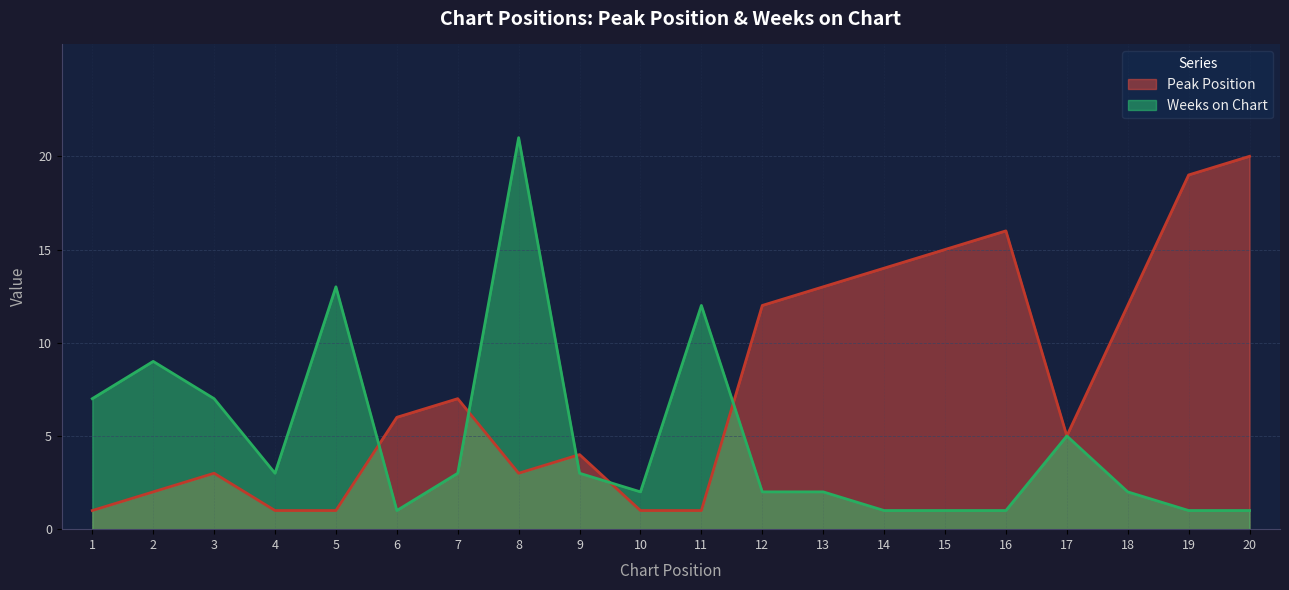

Reading left to right, list all the values displayed in this chart.

Peak Position: 1=1	2=2	3=3	4=1	5=1	6=6	7=7	8=3	9=4	10=1	11=1	12=12	13=13	14=14	15=15	16=16	17=5	18=12	19=19	20=20
Weeks on Chart: 1=7	2=9	3=7	4=3	5=13	6=1	7=3	8=21	9=3	10=2	11=12	12=2	13=2	14=1	15=1	16=1	17=5	18=2	19=1	20=1